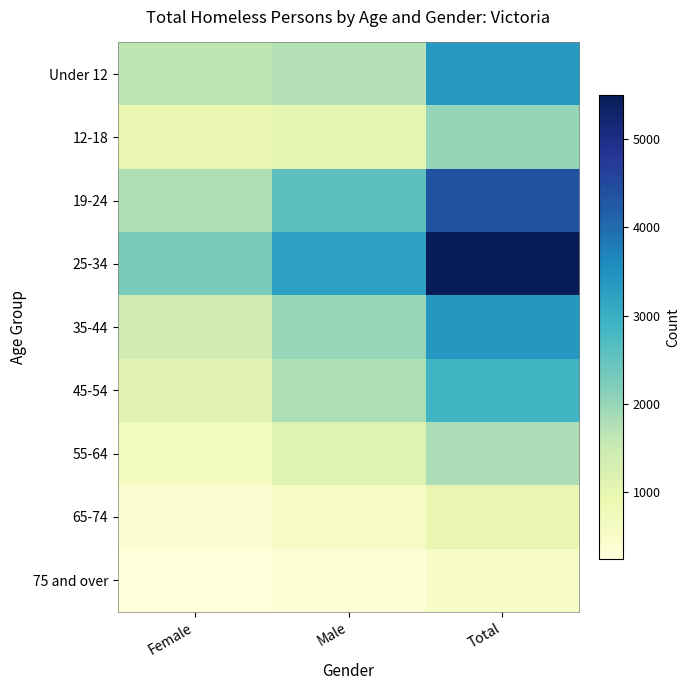

At which category does the chart reach its peak across all series?

Total